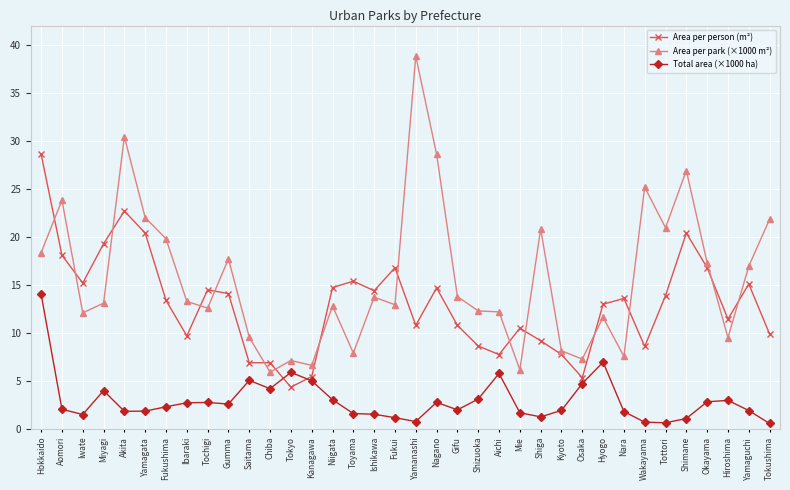

At which label is Total area (×1000 ha) closest to 7?

Hyogo